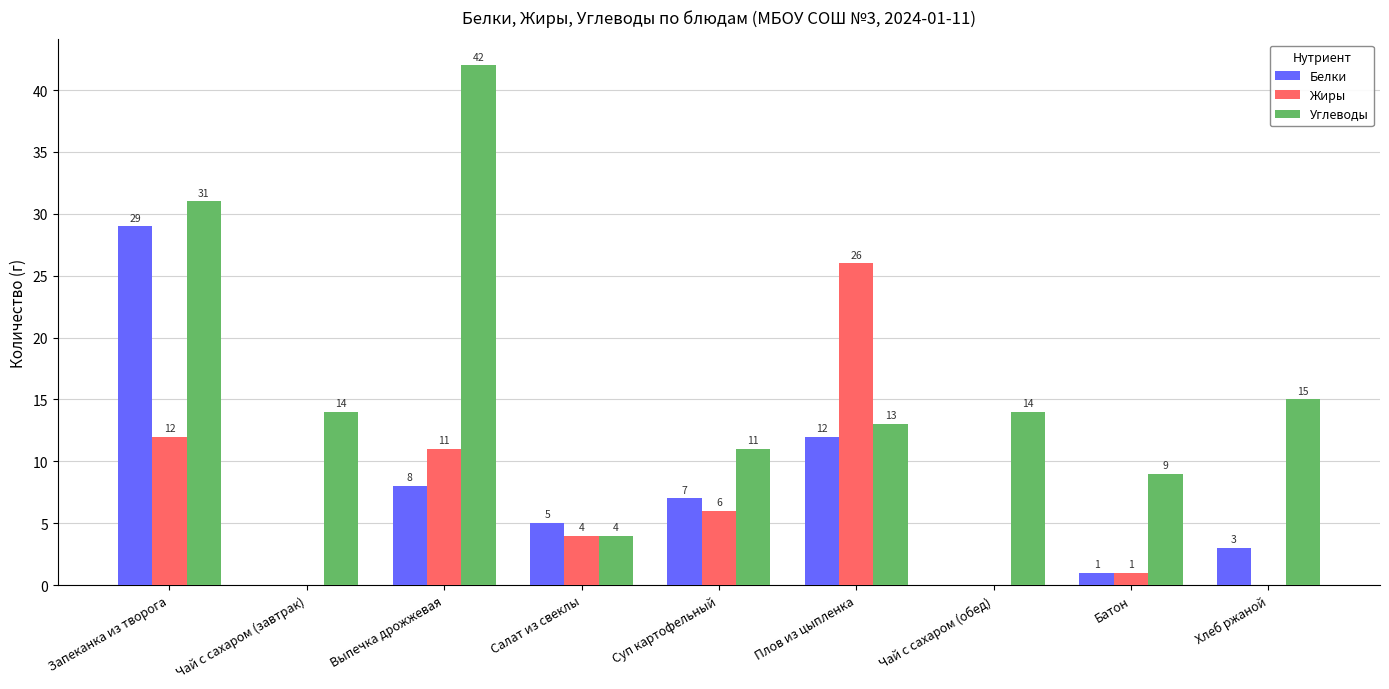

True or false: Белки has a value of 1 at Батон.

True